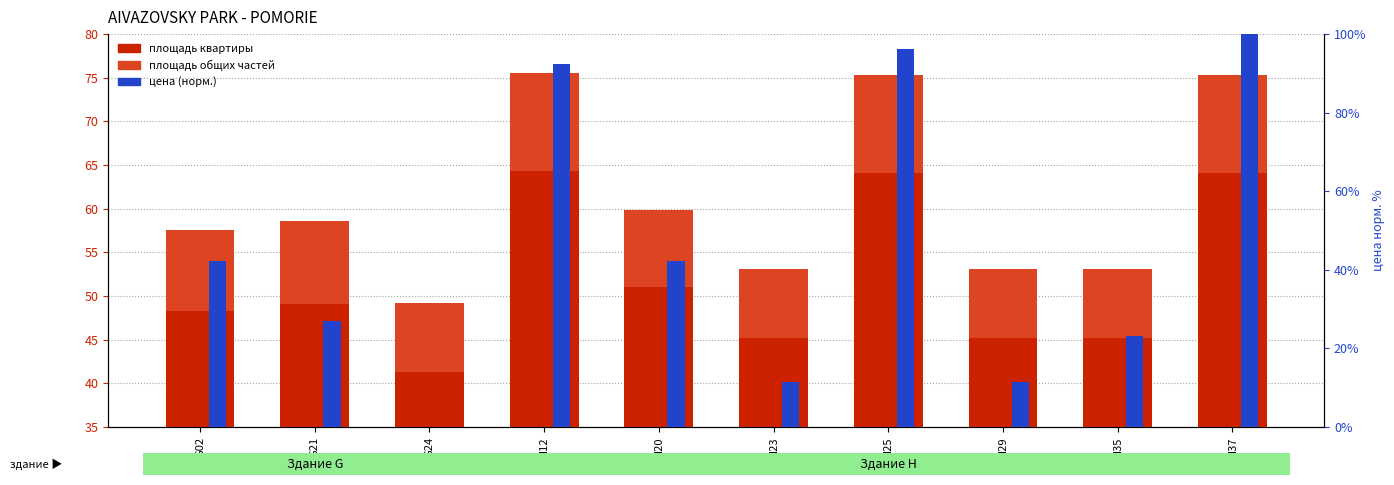

Reading right to left, list all the values displayed in this chart.

площадь квартиры: H37=64.1	H35=45.2	H29=45.2	H25=64.1	H23=45.2	H20=51.0	H12=64.3	G24=41.3	G21=49.1	G02=48.3
площадь общих частей: H37=11.2	H35=7.9	H29=7.9	H25=11.2	H23=7.9	H20=8.9	H12=11.2	G24=8.0	G21=9.5	G02=9.3
цена (норм.): H37=100.0	H35=23.1	H29=11.5	H25=96.2	H23=11.5	H20=42.3	H12=92.3	G24=0.0	G21=26.9	G02=42.3